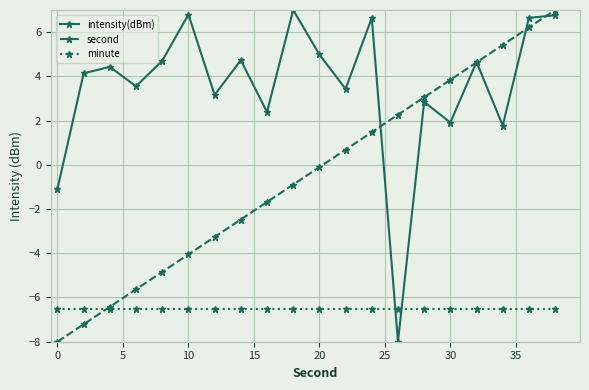

What is the value of the minute point at the 3rd from the left?

-6.5